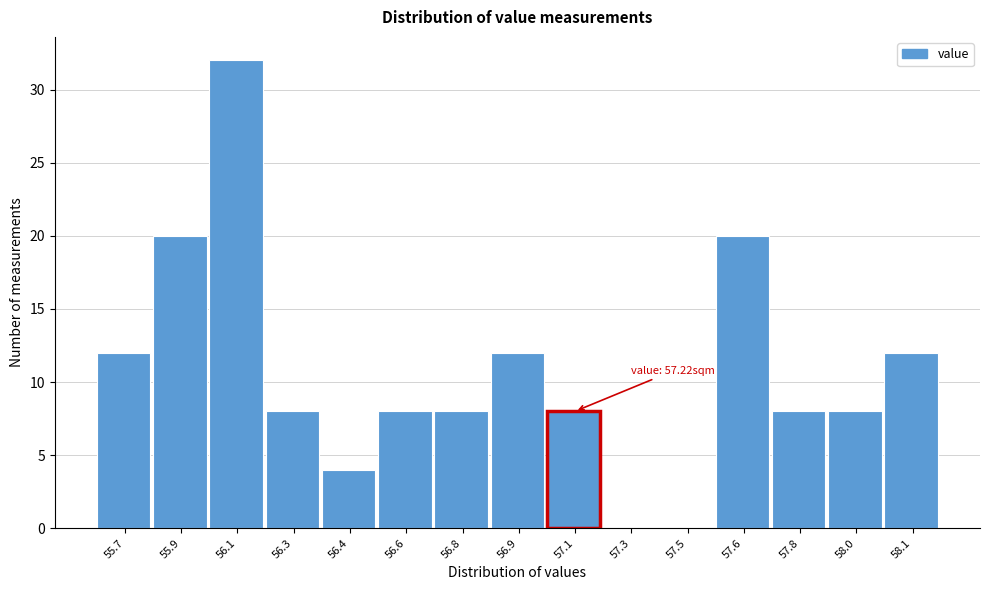

Reading left to right, list all the values displayed in this chart.

55.7=12	55.9=20	56.1=32	56.3=8	56.4=4	56.6=8	56.8=8	56.9=12	57.1=8	57.3=0	57.5=0	57.6=20	57.8=8	58.0=8	58.1=12